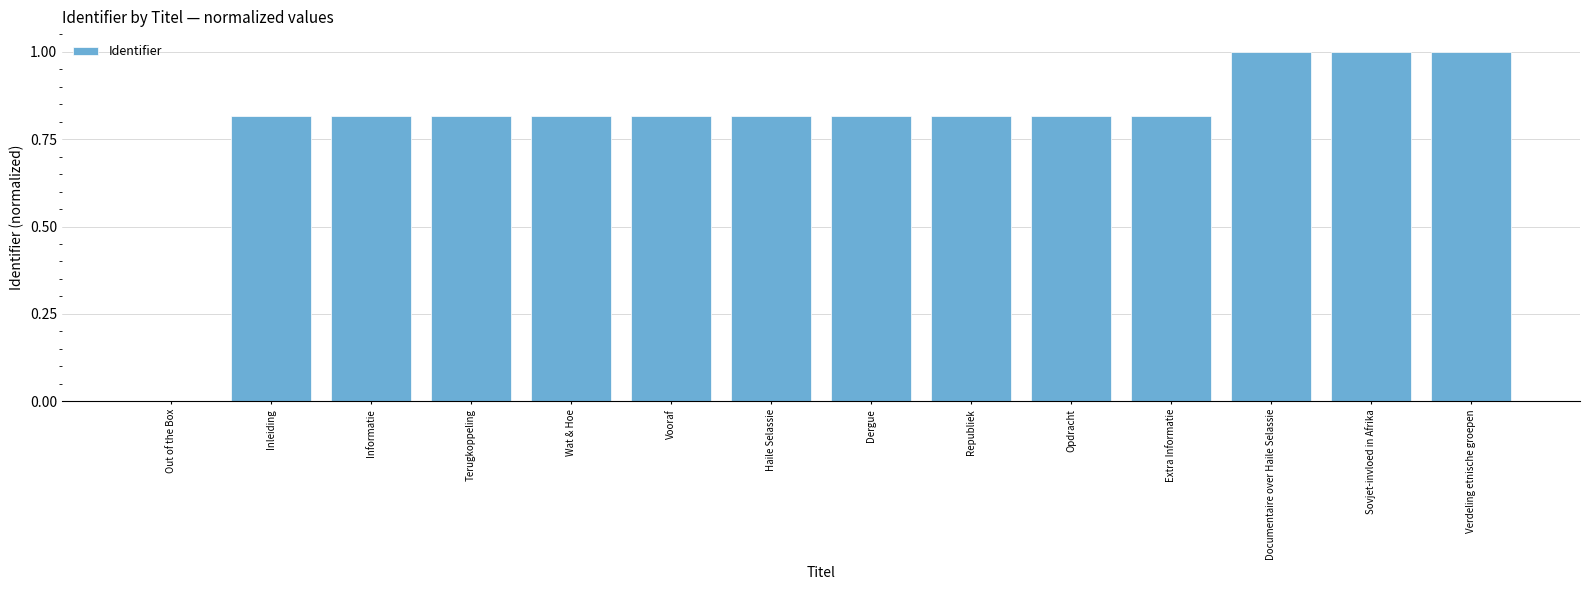

Where is the data nearest to the value 0?

Out of the Box